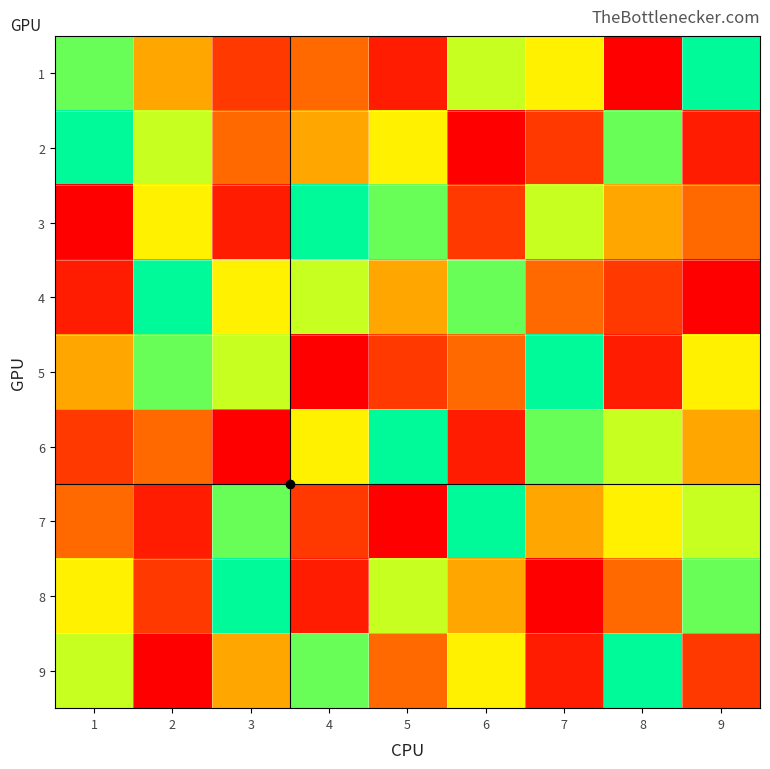

What is the maximum value shown in the chart?

9